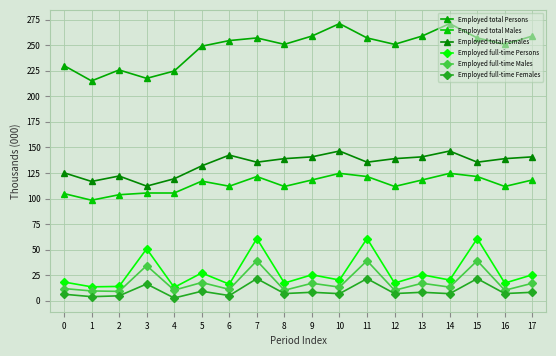

What is the spread (max minus min) of values at 5?

239.6